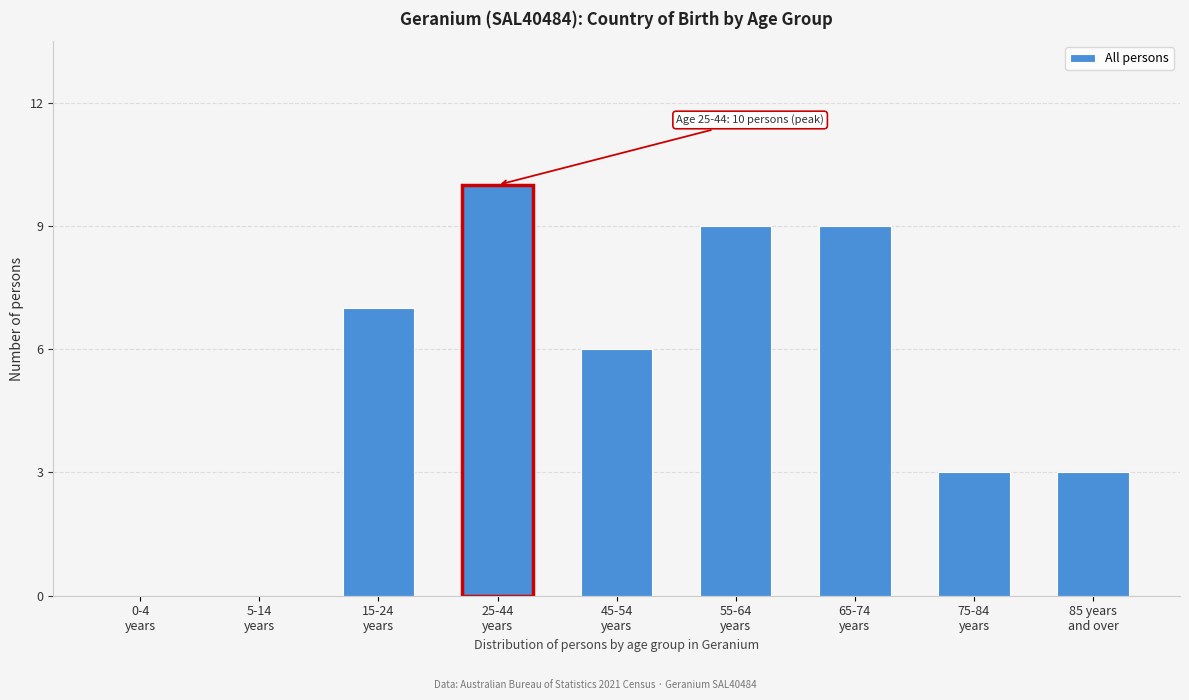

What is the sum of all values?

47